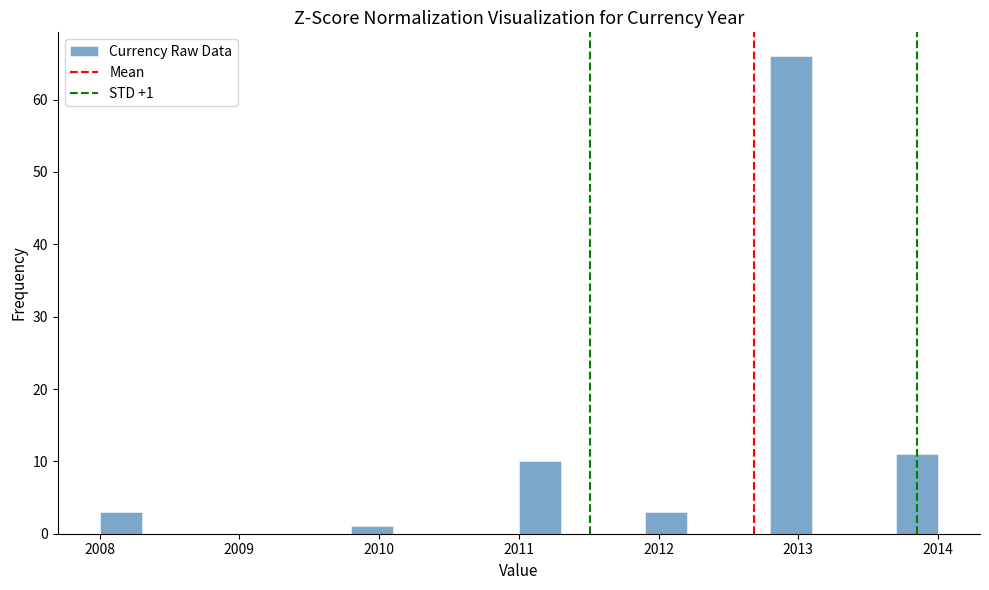

Read against the x-axis, roughly where is the centre of the tallest bar?

2013.0